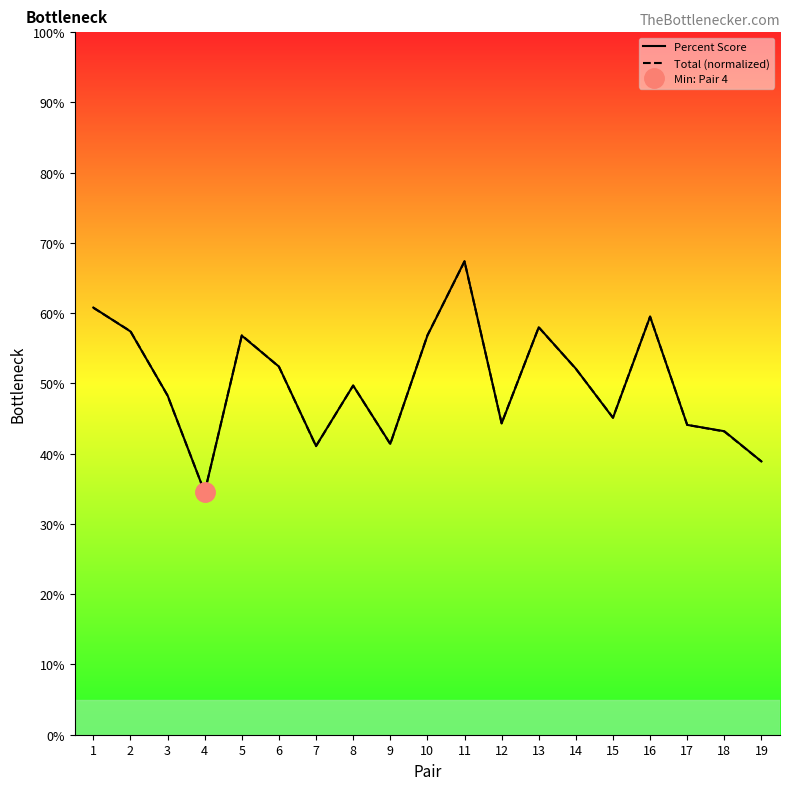

Rank the series by their maximum value, from lowest to highest.

Total (normalized), Percent Score